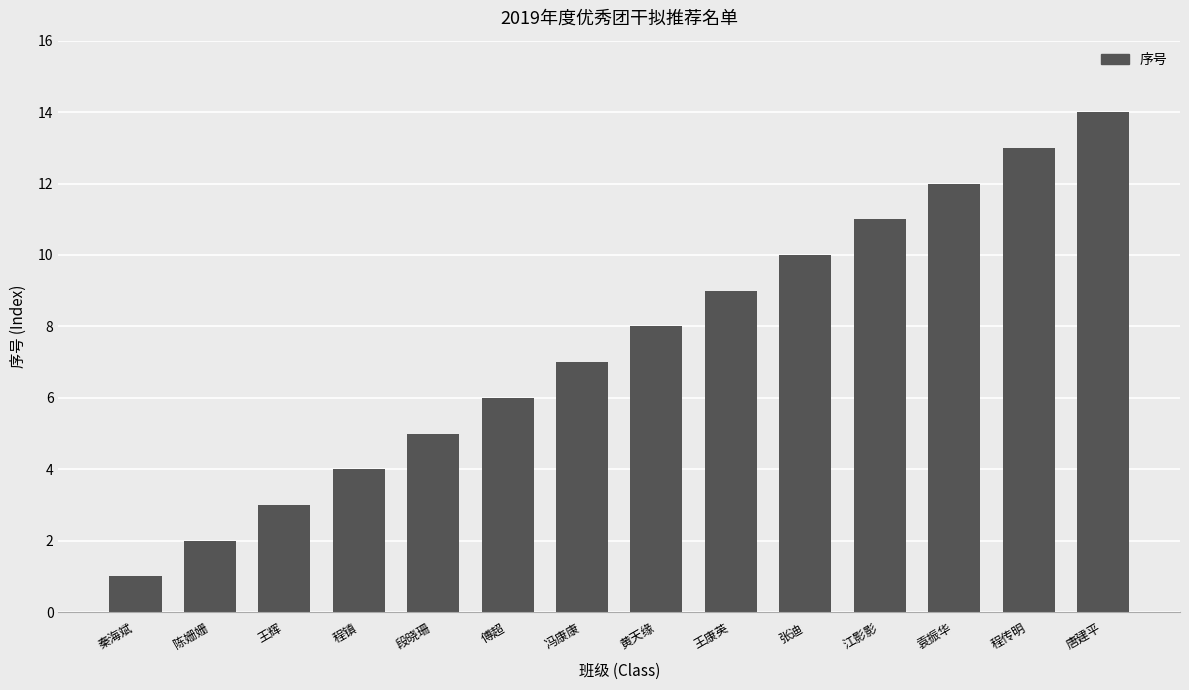

What is the sum of all values?

105